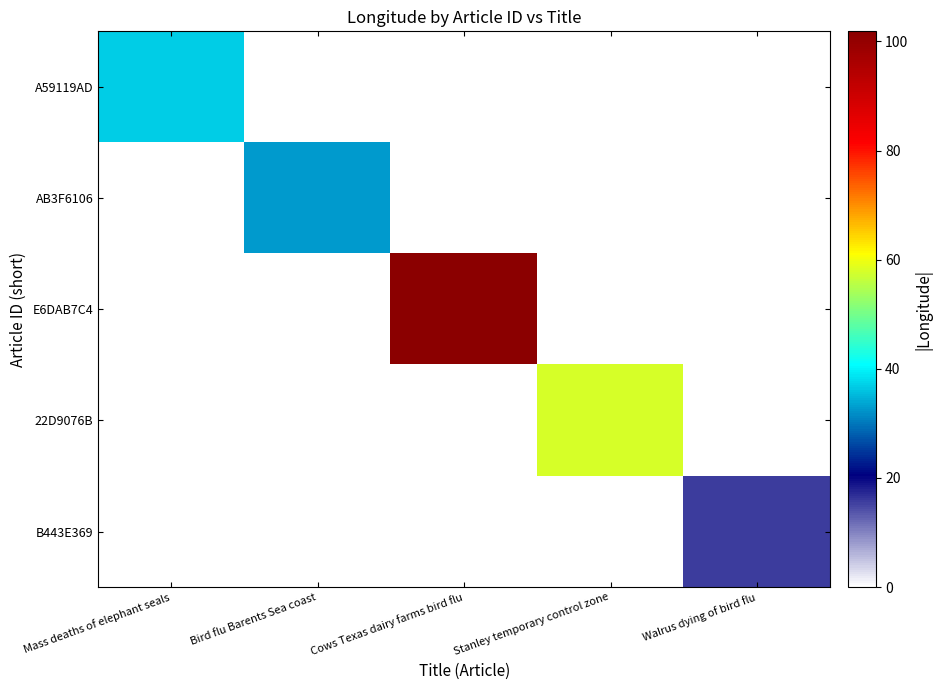

Reading left to right, list all the values displayed in this chart.

A59119AD: Mass deaths of elephant seals=36.8	Bird flu Barents Sea coast=0.0	Cows Texas dairy farms bird flu=0.0	Stanley temporary control zone=0.0	Walrus dying of bird flu=0.0
AB3F6106: Mass deaths of elephant seals=0.0	Bird flu Barents Sea coast=32.8	Cows Texas dairy farms bird flu=0.0	Stanley temporary control zone=0.0	Walrus dying of bird flu=0.0
E6DAB7C4: Mass deaths of elephant seals=0.0	Bird flu Barents Sea coast=0.0	Cows Texas dairy farms bird flu=101.9	Stanley temporary control zone=0.0	Walrus dying of bird flu=0.0
22D9076B: Mass deaths of elephant seals=0.0	Bird flu Barents Sea coast=0.0	Cows Texas dairy farms bird flu=0.0	Stanley temporary control zone=57.9	Walrus dying of bird flu=0.0
B443E369: Mass deaths of elephant seals=0.0	Bird flu Barents Sea coast=0.0	Cows Texas dairy farms bird flu=0.0	Stanley temporary control zone=0.0	Walrus dying of bird flu=15.6